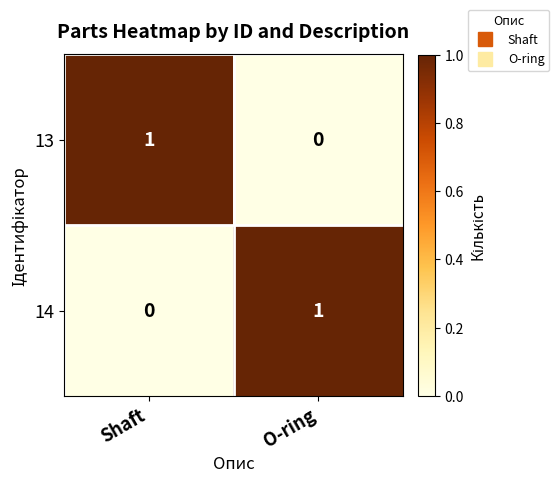

At which label does 14 reach its minimum?

Shaft